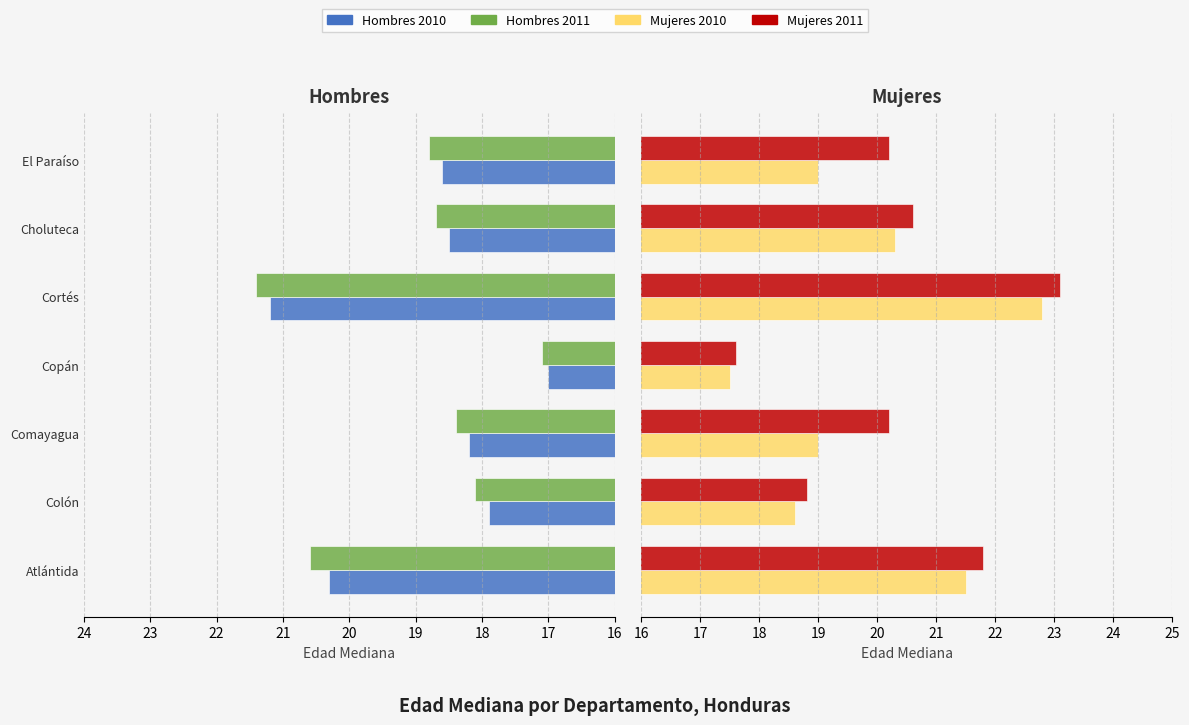

True or false: Hombres 2010 has a value of 21.2 at Cortés.

True